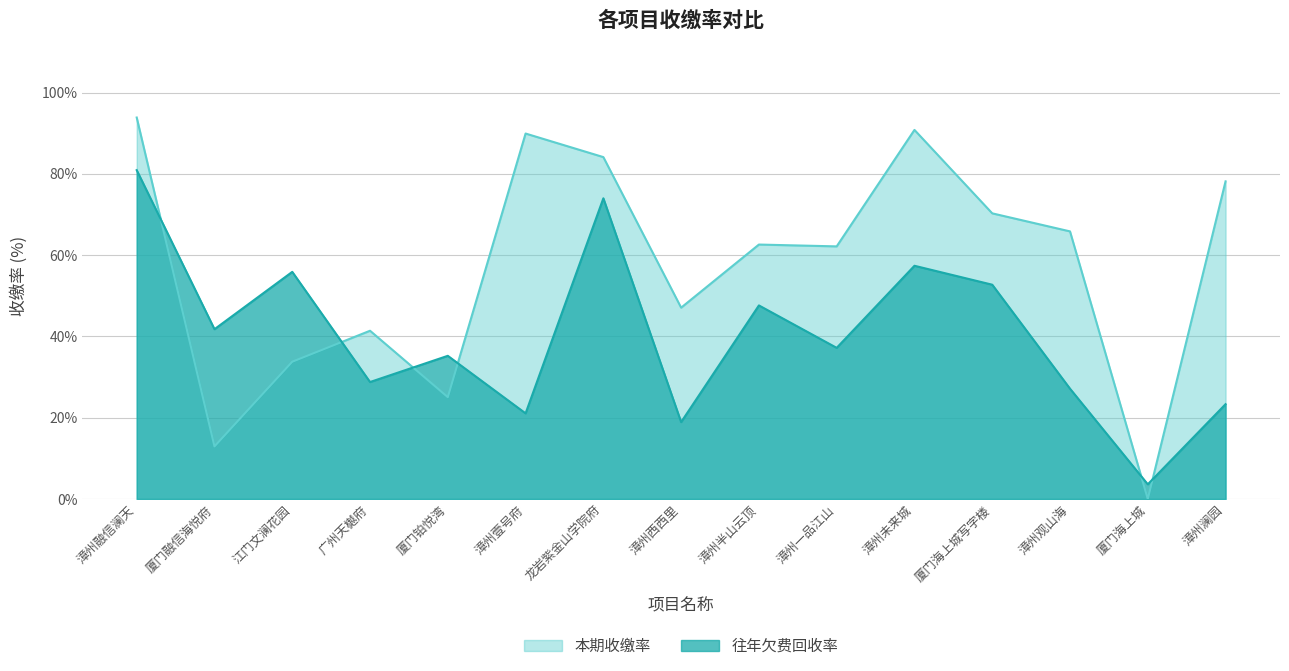

What is the total value across all series at 厦门铂悦湾?

60.3